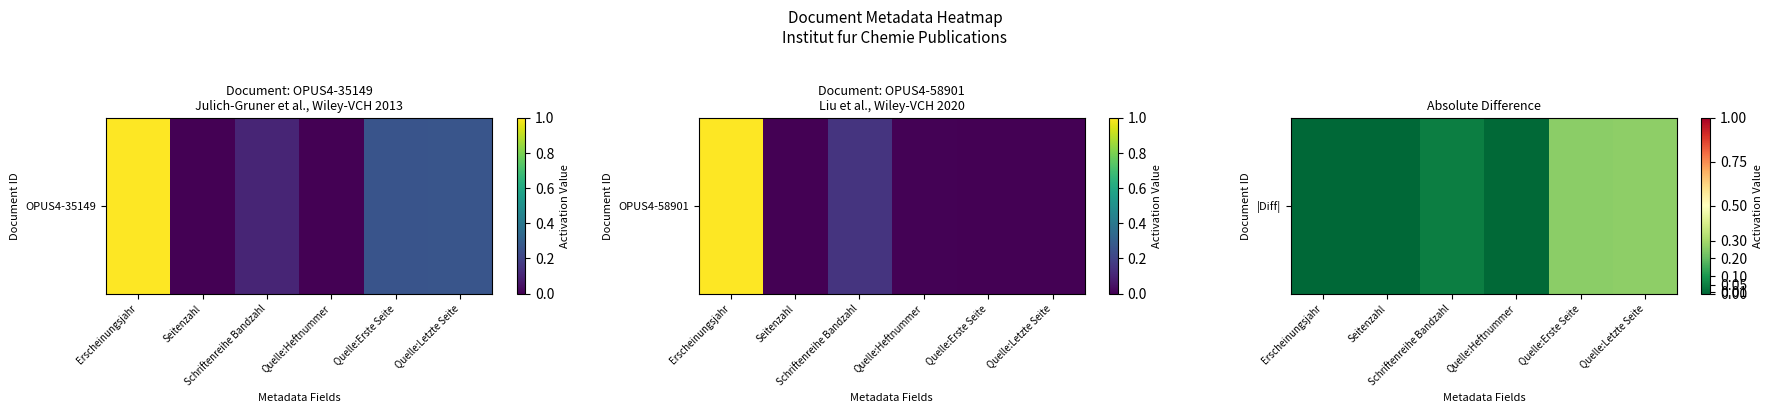

List the labels in order of value, smallest first.

Erscheinungsjahr, Seitenzahl, Quelle:Heftnummer, Schriftenreihe Bandzahl, Quelle:Erste Seite, Quelle:Letzte Seite